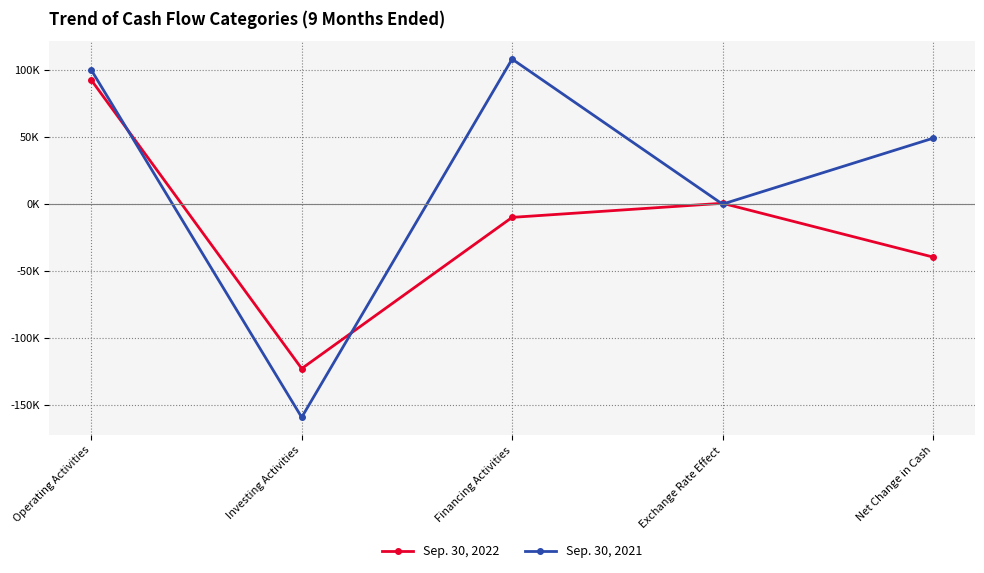

Reading left to right, what are all the values shown in this chart?

Sep. 30, 2022: Operating Activities=92770	Investing Activities=-123048	Financing Activities=-9938	Exchange Rate Effect=616	Net Change in Cash=-39600
Sep. 30, 2021: Operating Activities=100295	Investing Activities=-159506	Financing Activities=108478	Exchange Rate Effect=-32	Net Change in Cash=49235